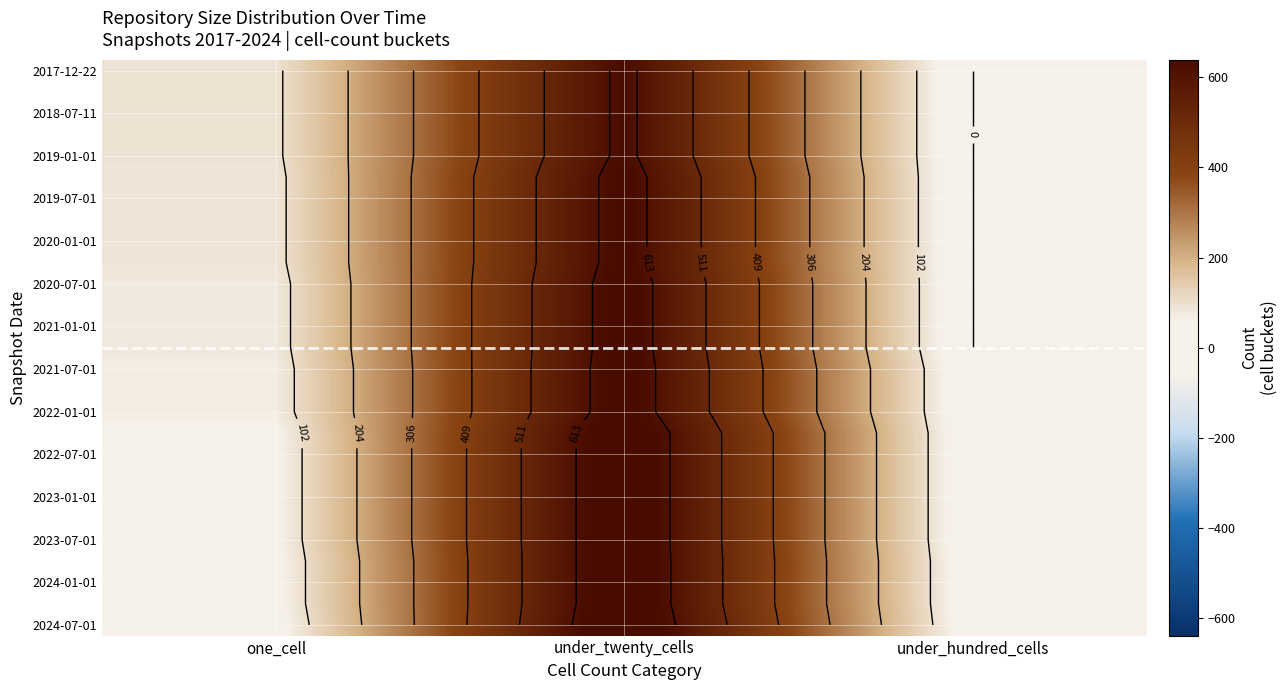

Count the number of data series in this chart.

27